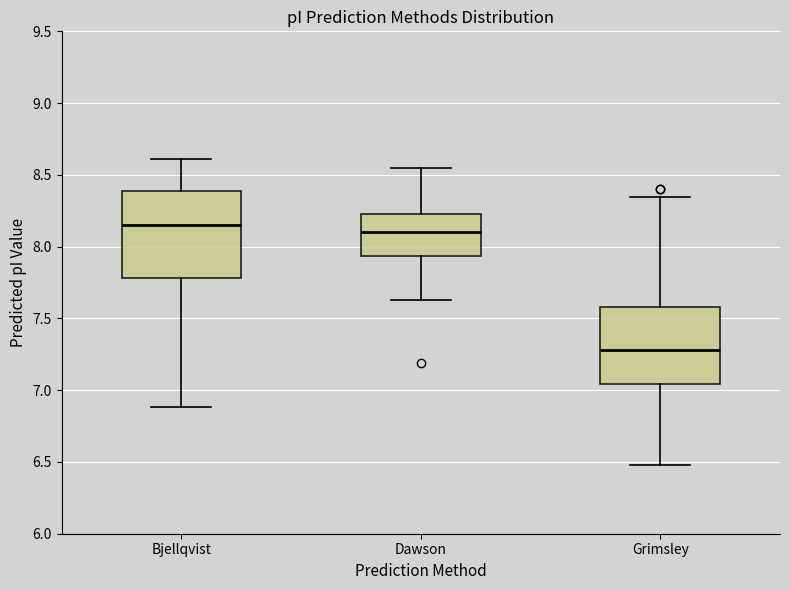

Where does the upper whisker of the box for Dawson end on the y-axis? The values are not printed on the chart, so give them approximately, as read against the axis.

8.55